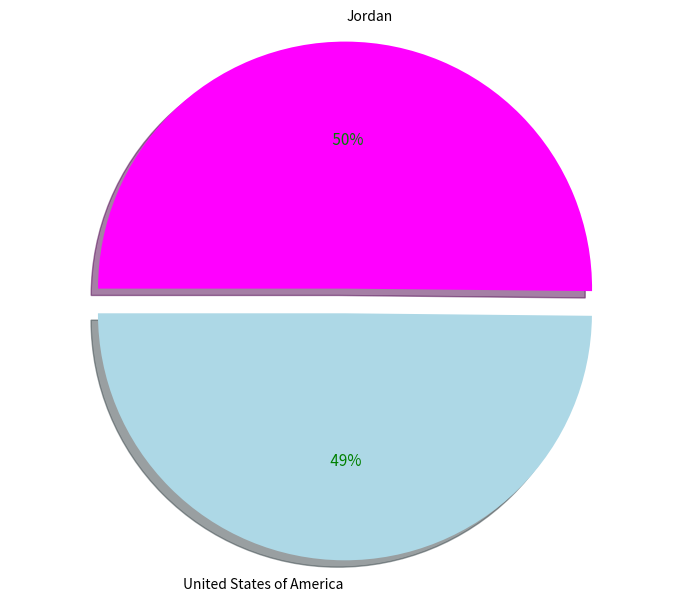

Which category has the smallest portion of the pie?

United States of America